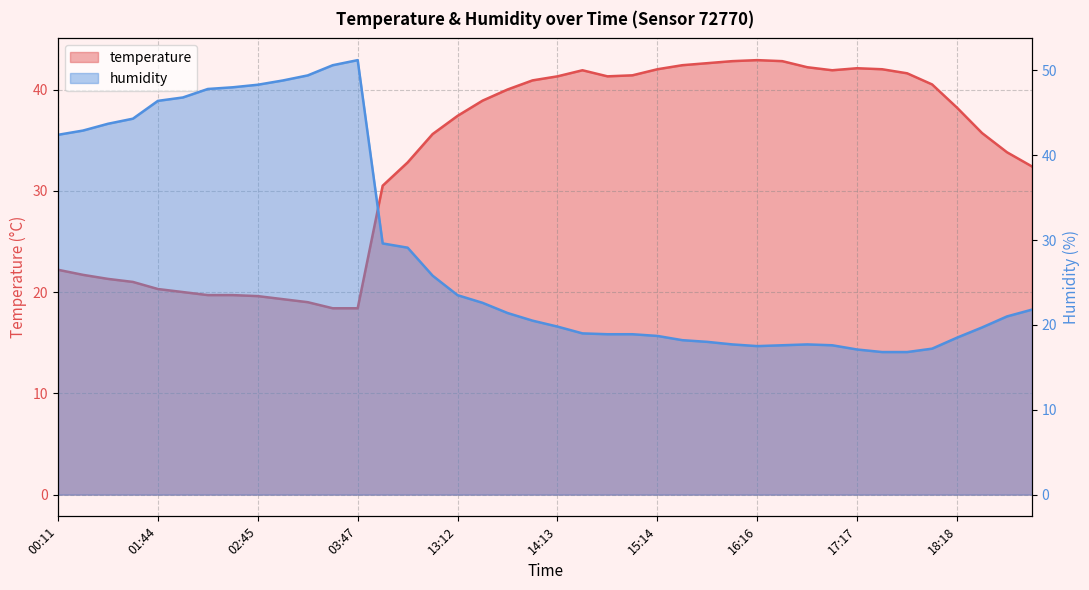

The value of temperature at 16:16 is 42.9. True or false?

True